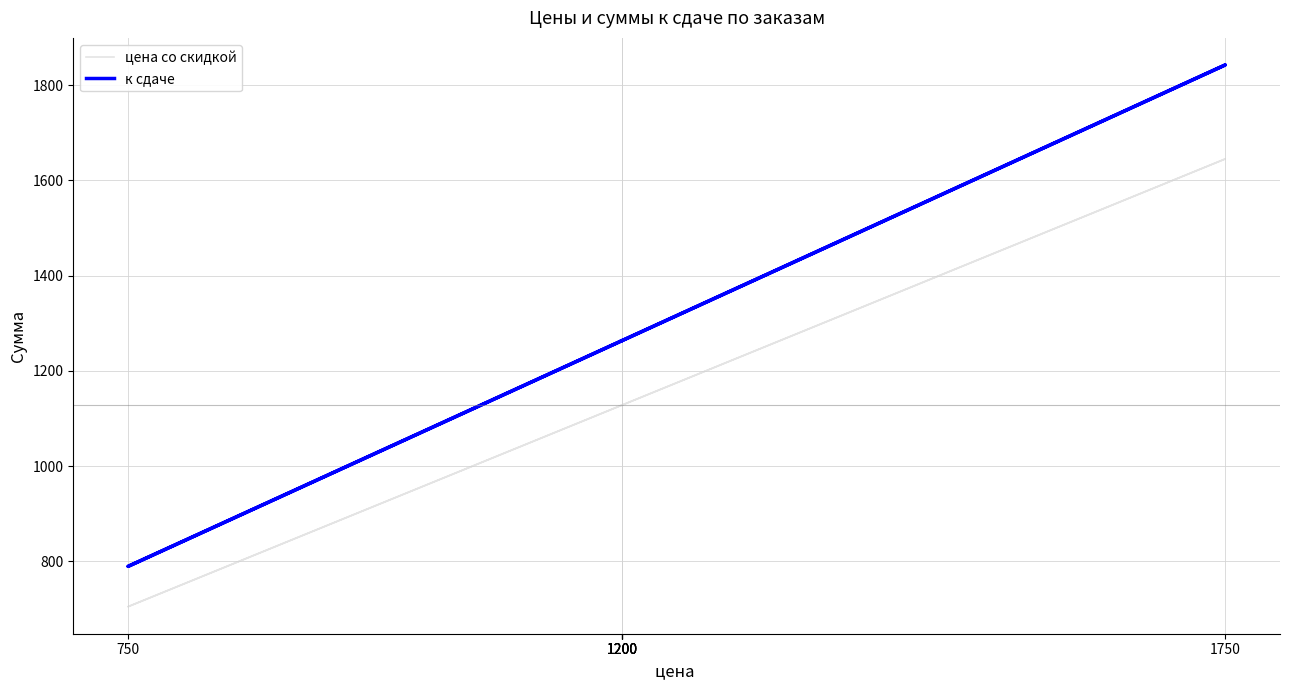

Where does the цена со скидкой series first go above 1128?

1750